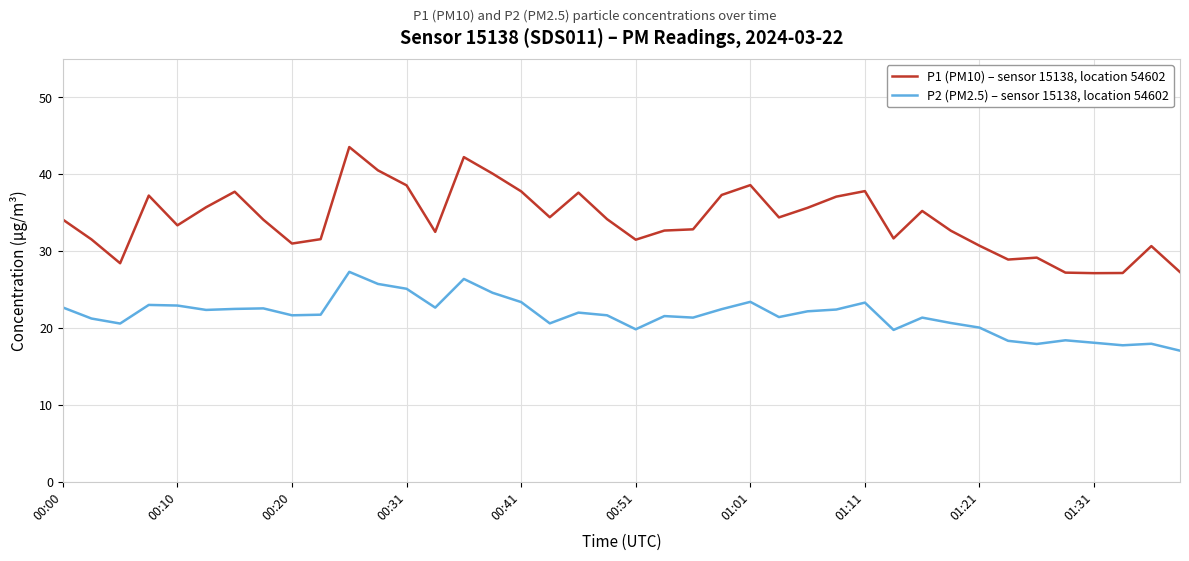

Rank the series by their maximum value, from highest to lowest.

P1 (PM10) – sensor 15138, location 54602, P2 (PM2.5) – sensor 15138, location 54602